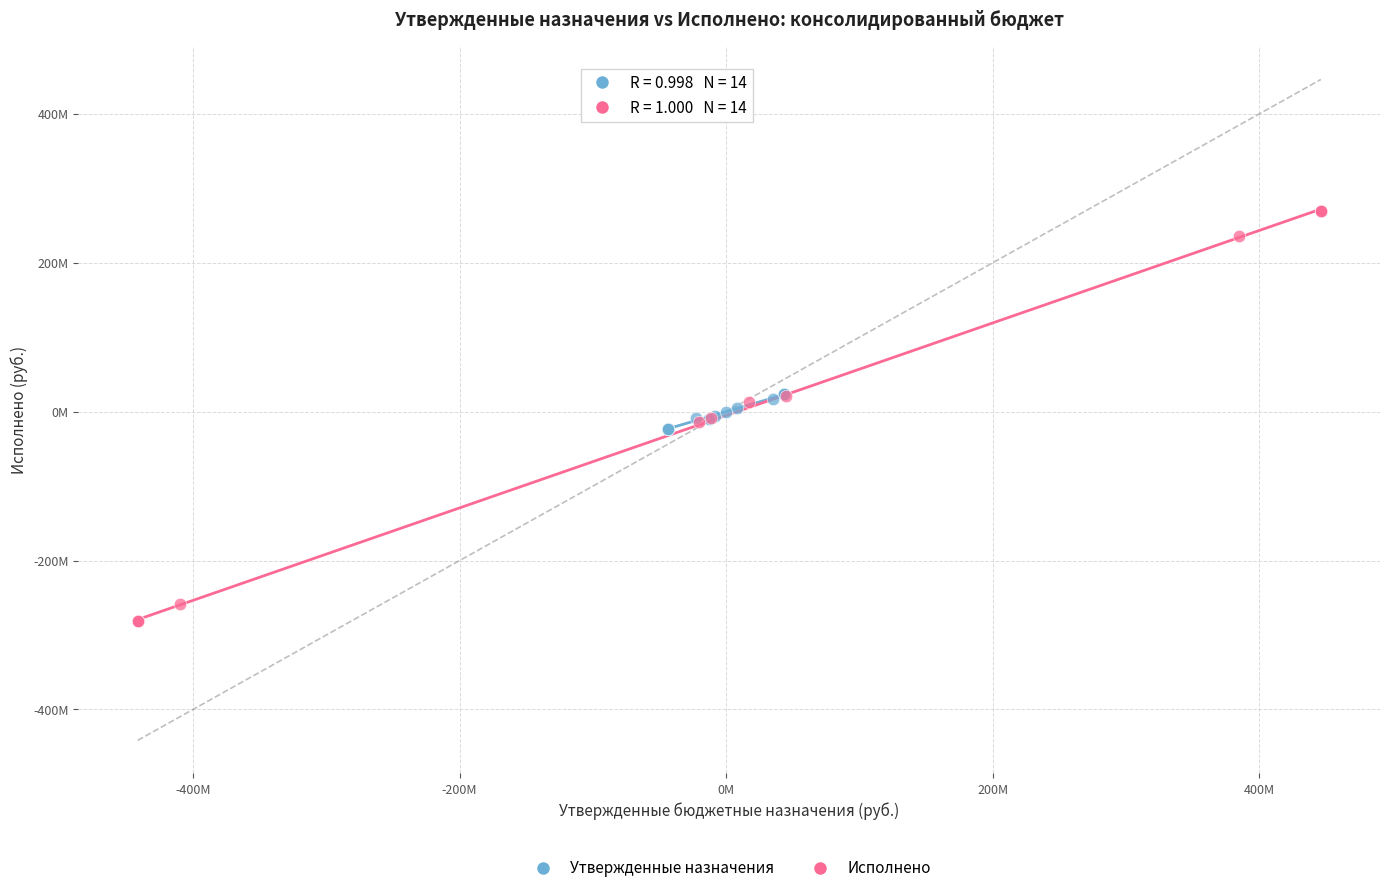

Which series has the largest Y range (max minus min)?

Исполнено